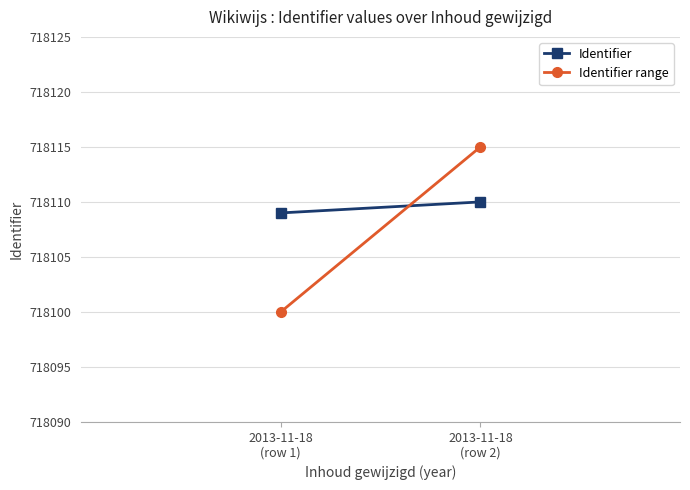

Is this an area chart (filled region under the line)?

No